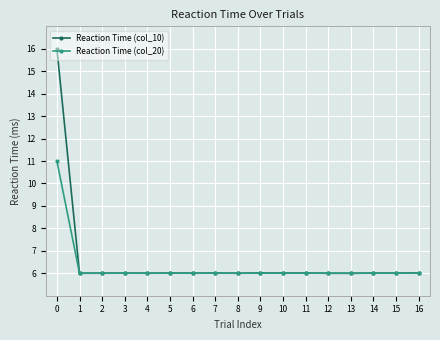

Reading left to right, transcribe all the data shown in this chart.

Reaction Time (col_10): 16.0	6.0	6.0	6.0	6.0	6.0	6.0	6.0	6.0	6.0	6.0	6.0	6.0	6.0	6.0	6.0	6.0
Reaction Time (col_20): 11.0	6.0	6.0	6.0	6.0	6.0	6.0	6.0	6.0	6.0	6.0	6.0	6.0	6.0	6.0	6.0	6.0